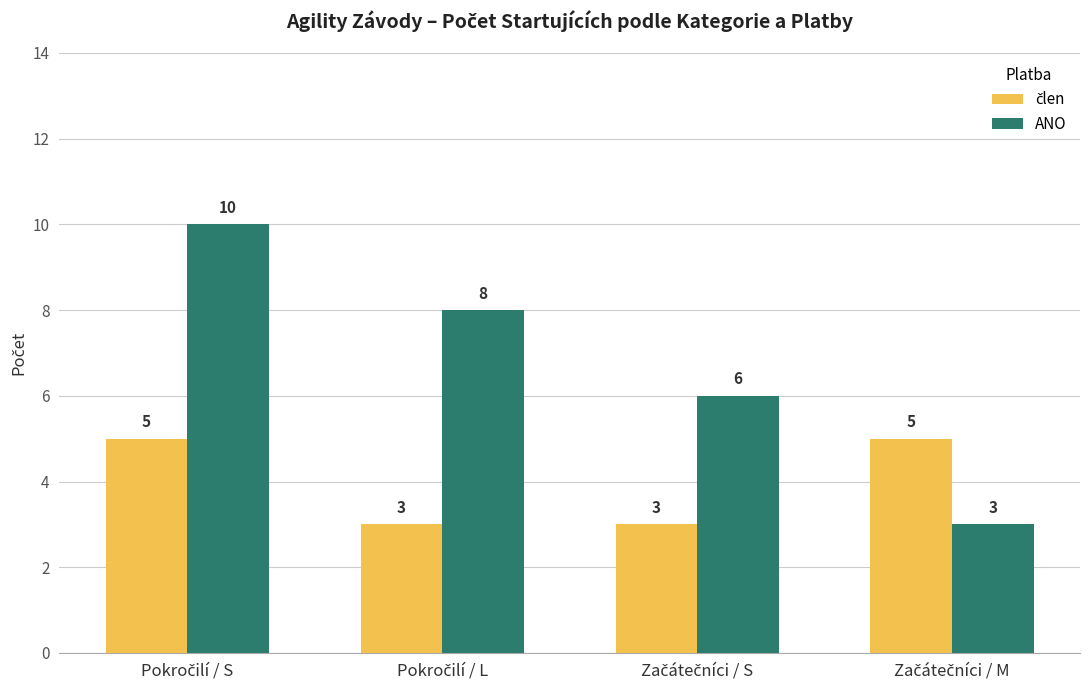

Which series has the largest total across all categories?

ANO